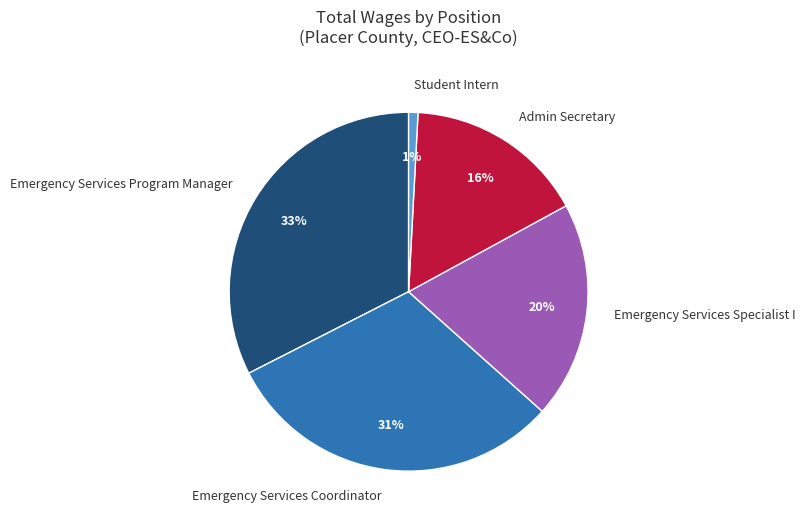

To the nearest percent, what is the combined percentage of Admin Secretary and Emergency Services Program Manager?

49%